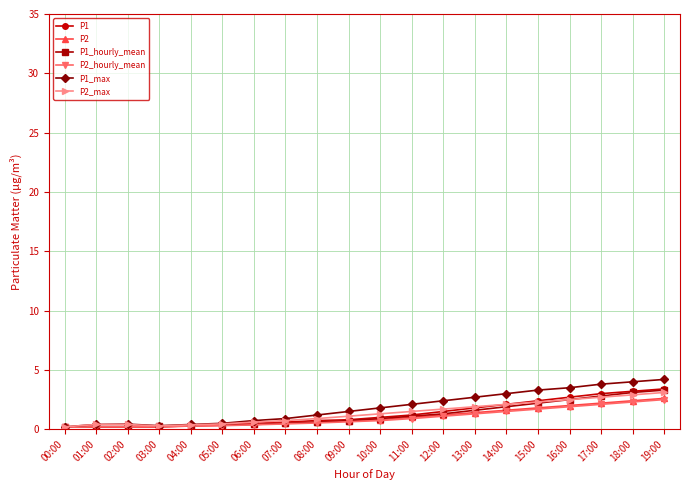

What is the highest value of the P1_max series?

4.2